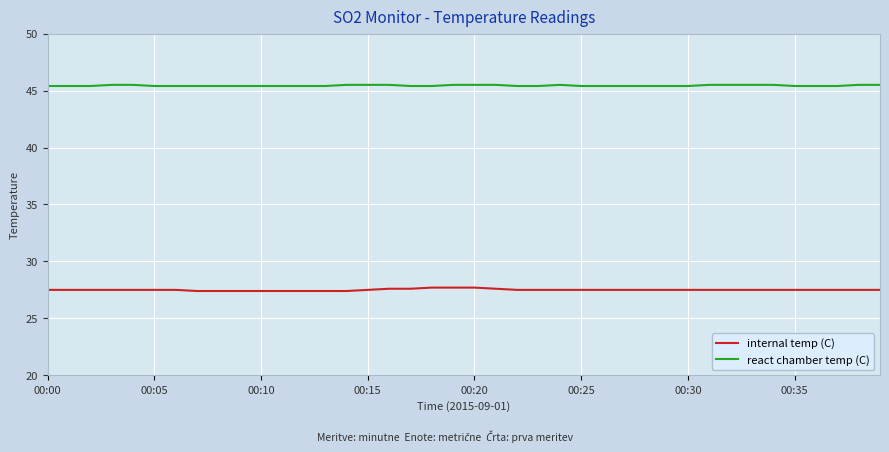

Rank the series by their average value, from highest to lowest.

react chamber temp (C), internal temp (C)